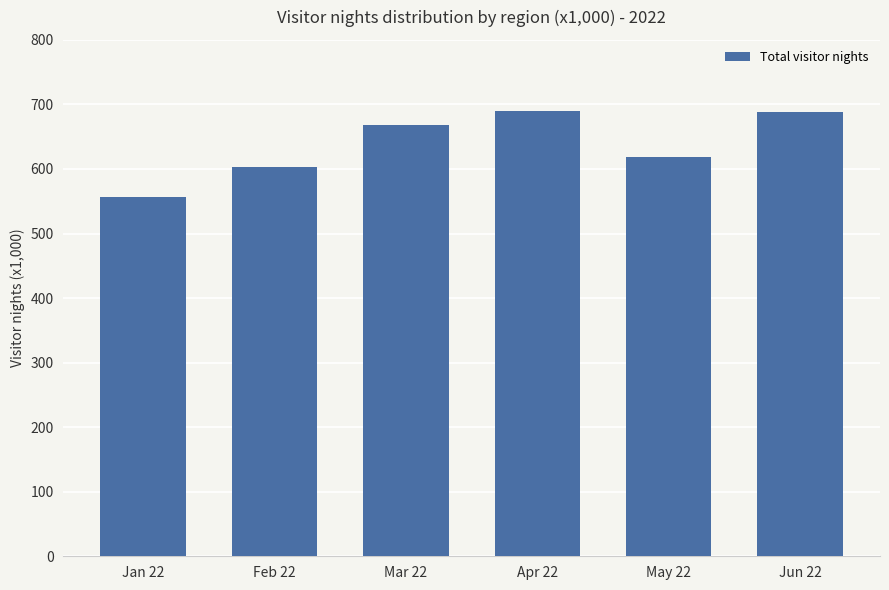

The value at Mar 22 is 667.6. True or false?

True